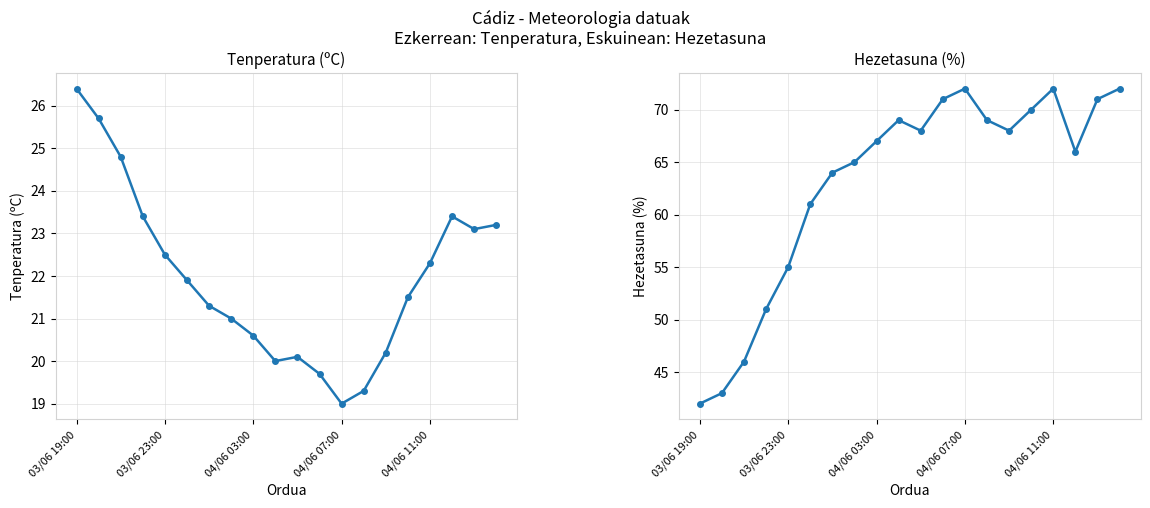

Which series changed the most between 03/06 23:00 and 19?

Hezetasuna (%)